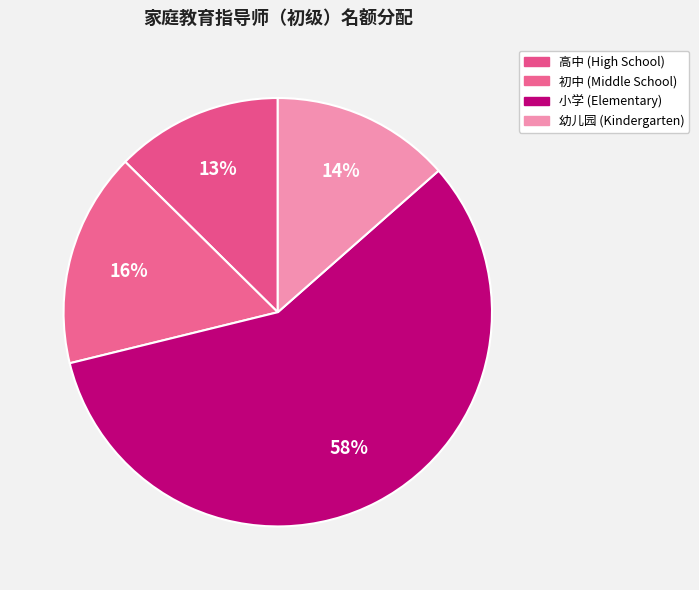

How many slices are in this pie chart?

4